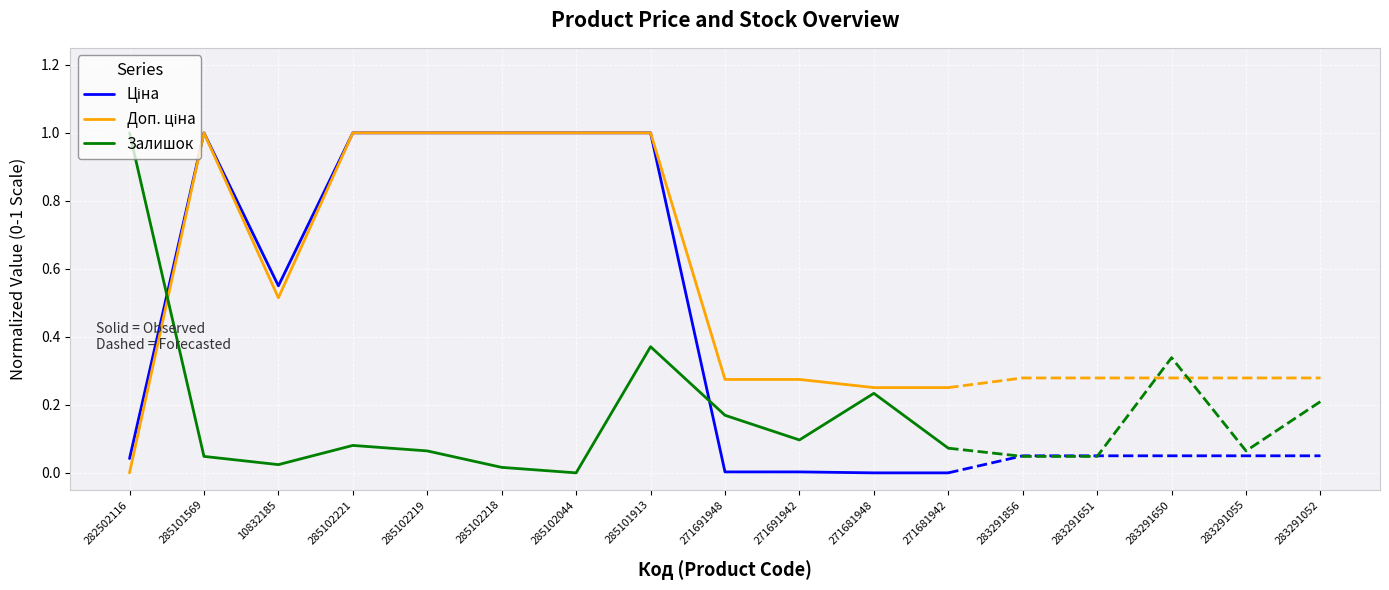

What is the difference between the highest and lowest values at 271681942?

0.3